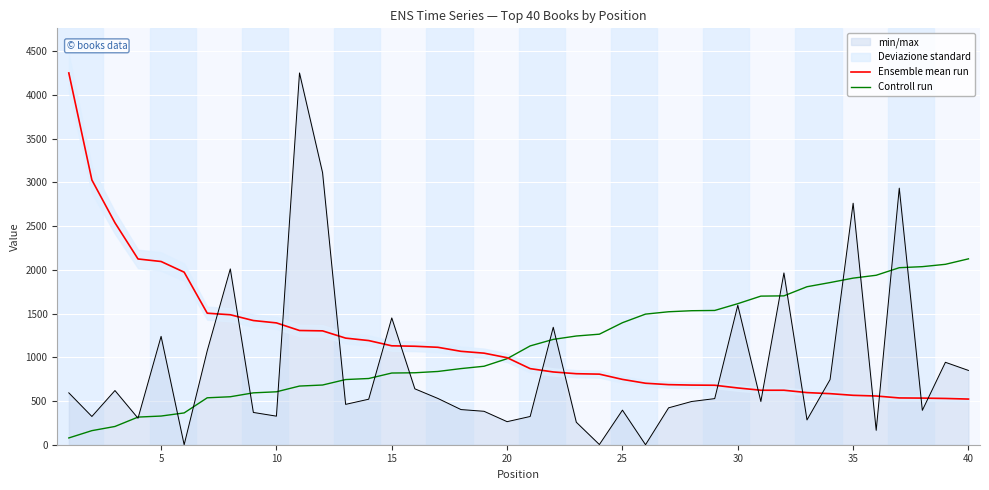

What is the maximum value for min/max?

4251.0